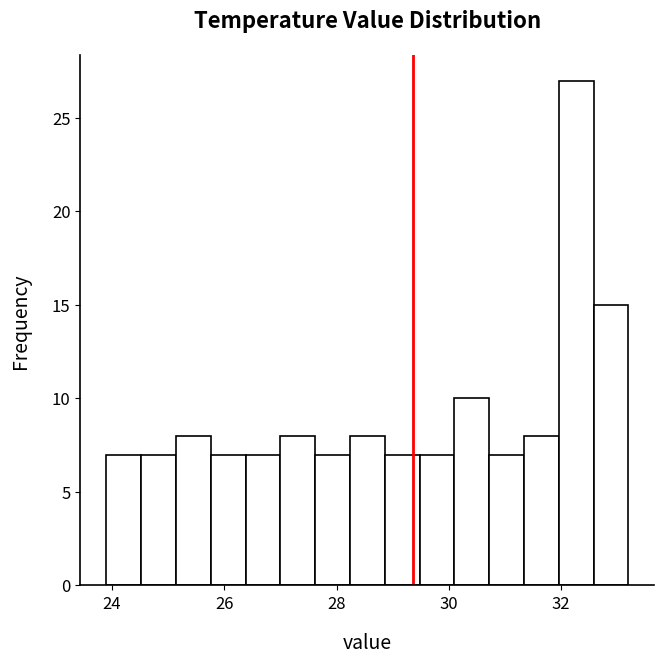

Read against the x-axis, roughly where is the centre of the tallest bar?

32.2